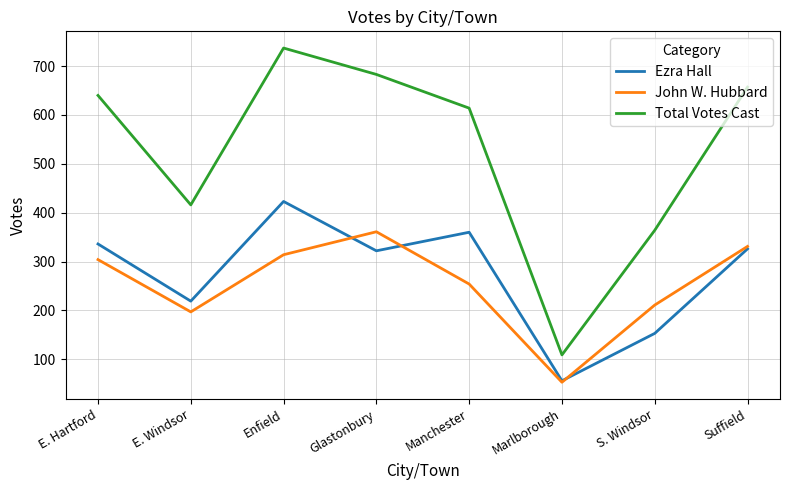

How many interior local valleys does the John W. Hubbard series have?

2